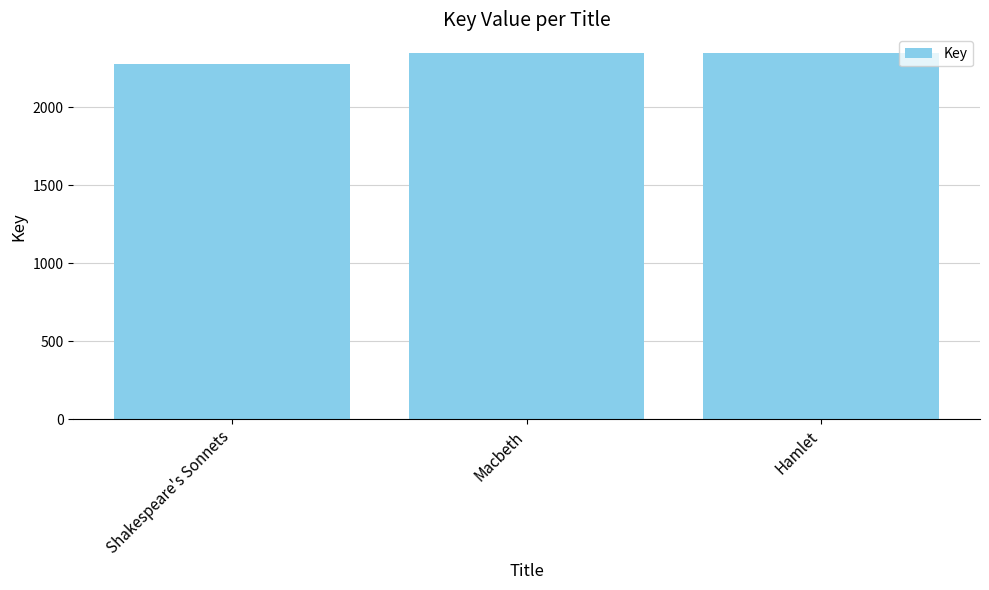

What is the difference between the maximum and minimum values?

72